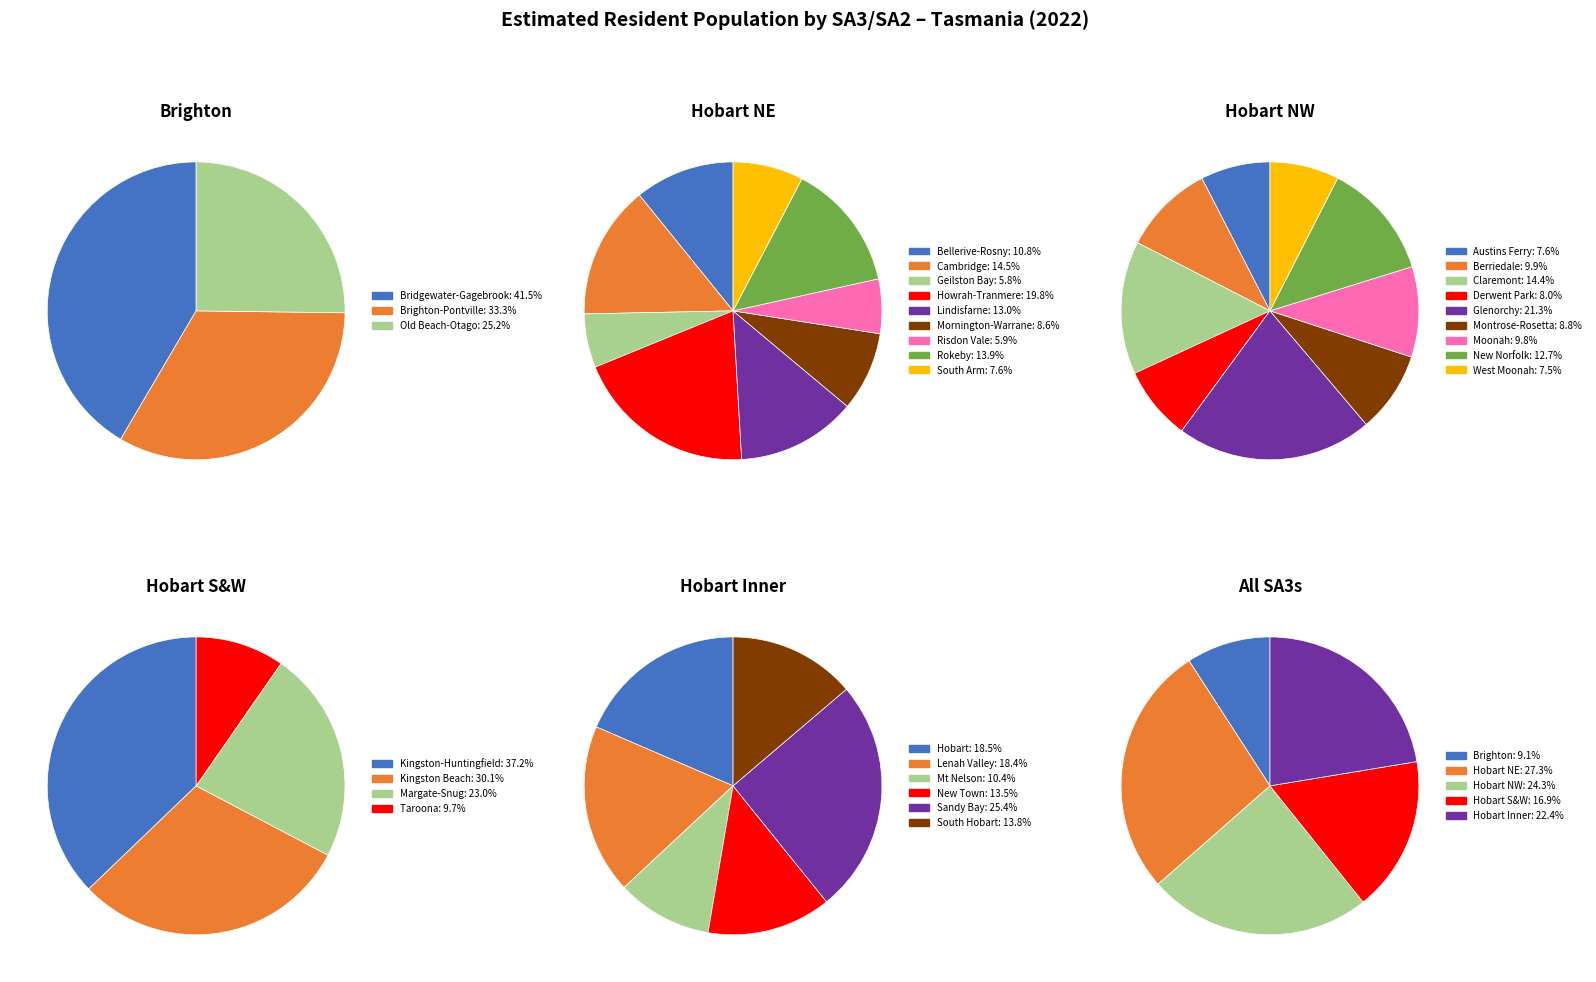

The South Arm slice represents 1% of the pie. True or false?

False